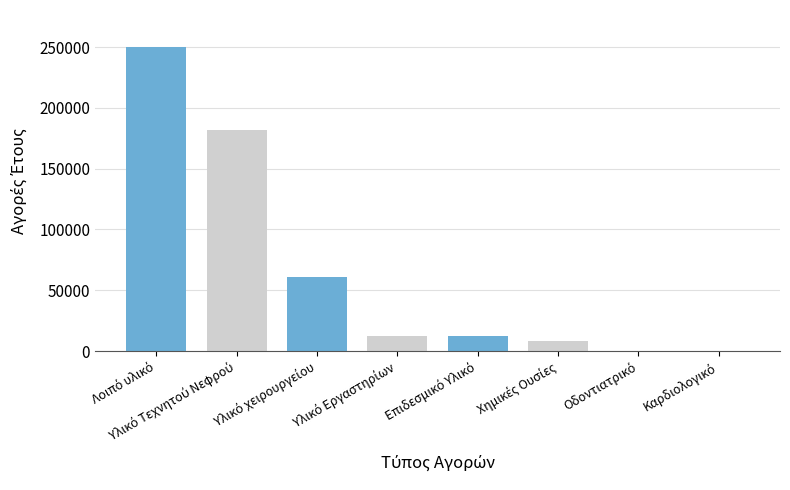

What is the average value?

65690.7